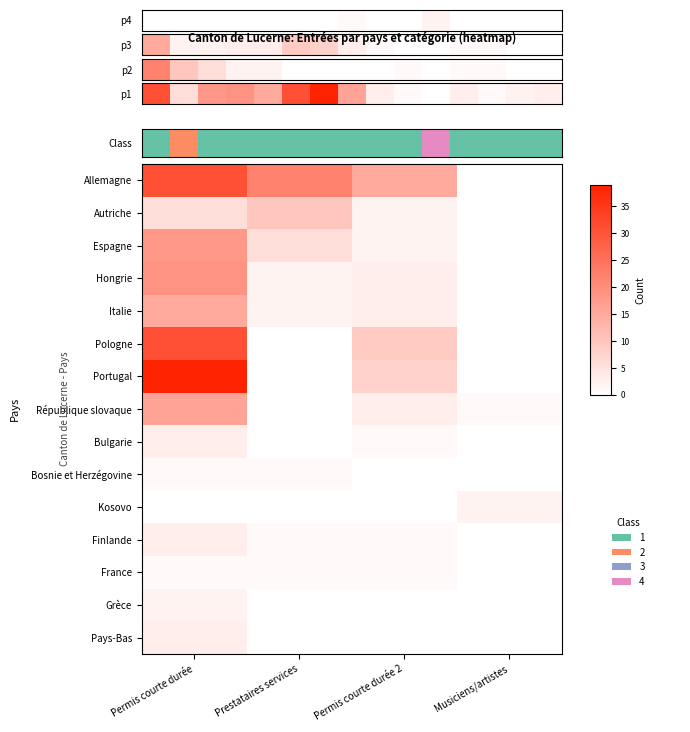

The Portugal series shows 18 at Prestataires services. True or false?

False